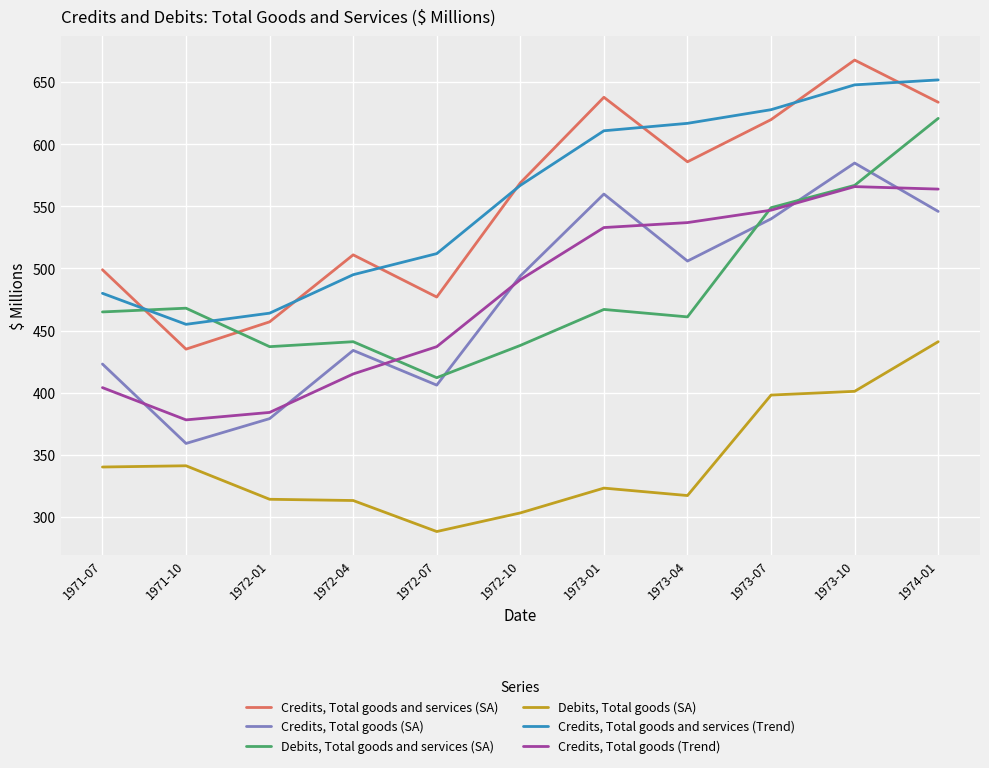

What position from the left is 1973-10?

10